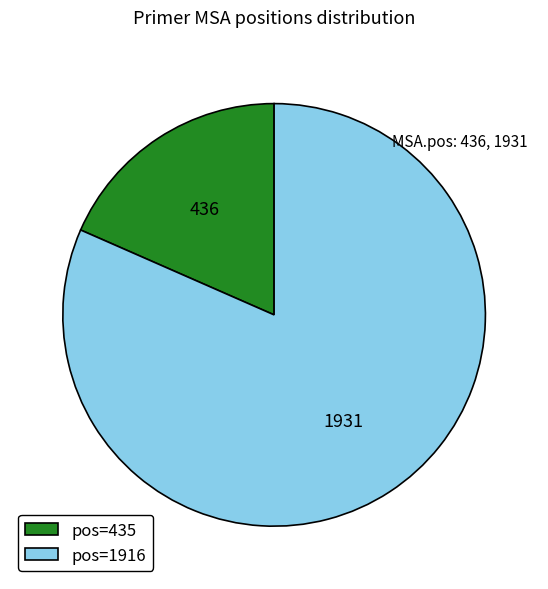

Which category has the smallest portion of the pie?

pos=435